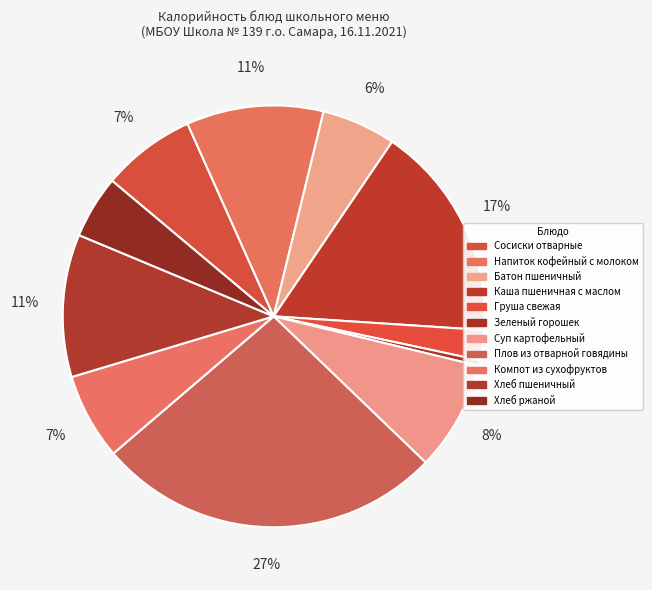

Does any single category account for the majority?

No